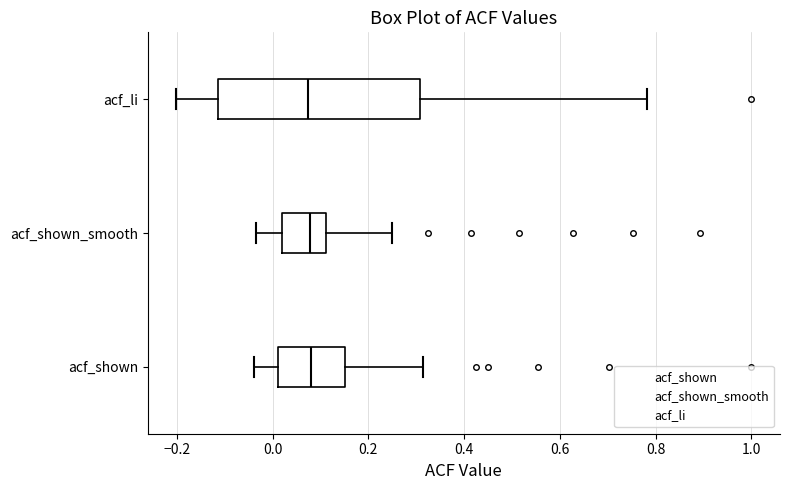

Reading bottom to top, read every box against the x-axis: the position of its median line, the range the box covers, and the ends of its whiskers. The values are not printed on the chart, so give them approximately, as read against the axis.

acf_shown: median 0.08, box 0.02 to 0.16, whiskers -0.04 to 0.32
acf_shown_smooth: median 0.08, box 0.02 to 0.12, whiskers -0.04 to 0.24
acf_li: median 0.08, box -0.12 to 0.30, whiskers -0.20 to 0.78